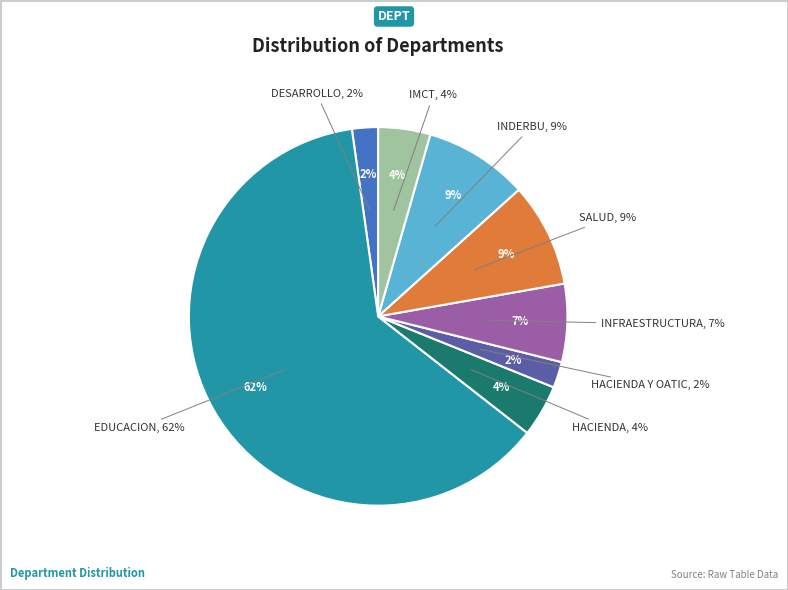

What is the majority slice?

EDUCACION